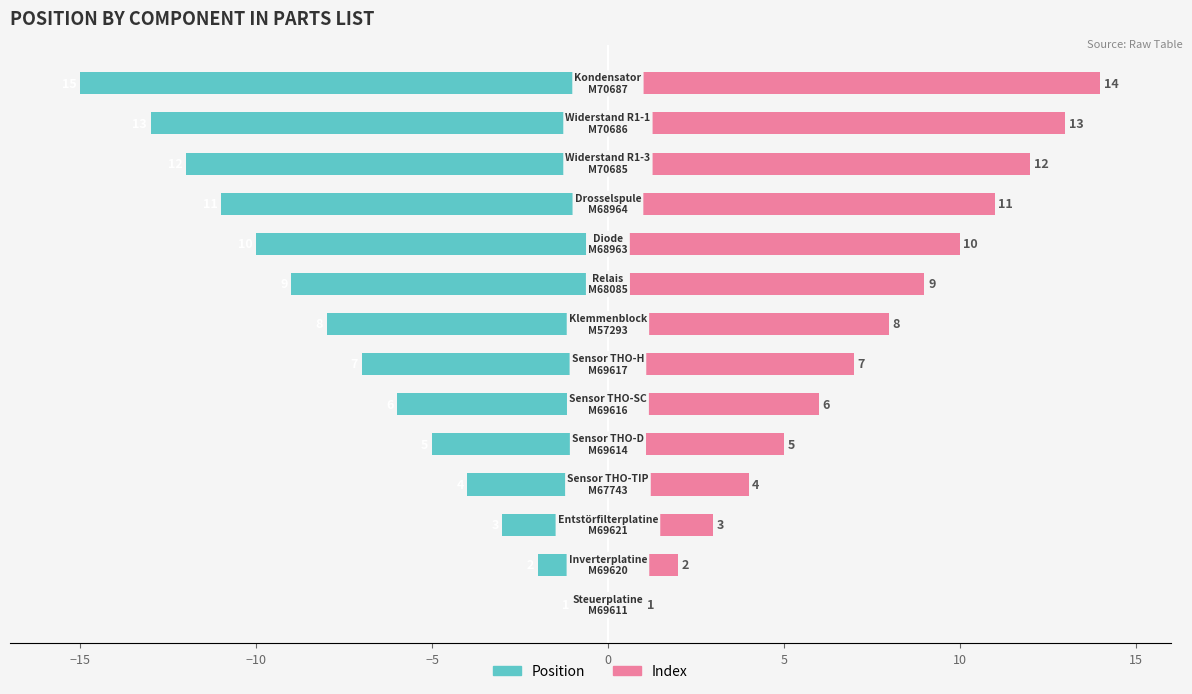

At how many categories does at least one series exceed -2?

14